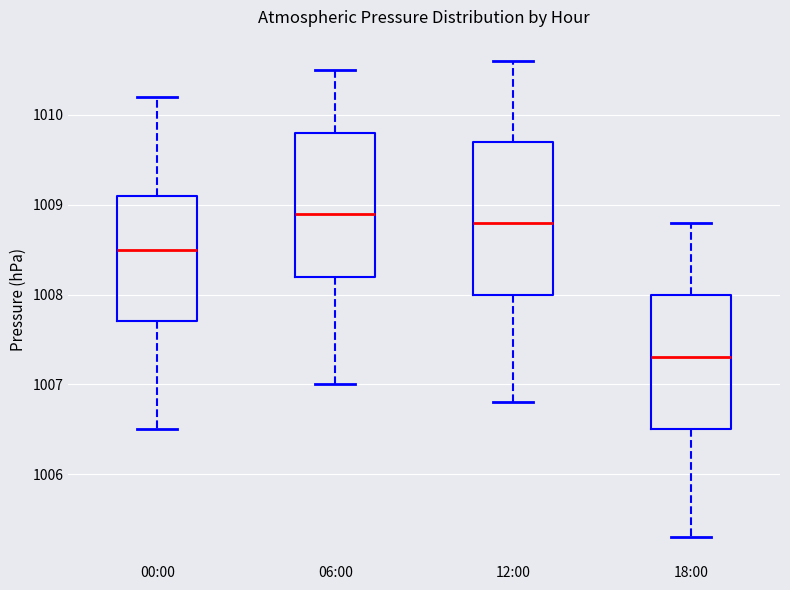

Comparing the boxes themselves (not the whiskers), which one is the tallest?

12:00